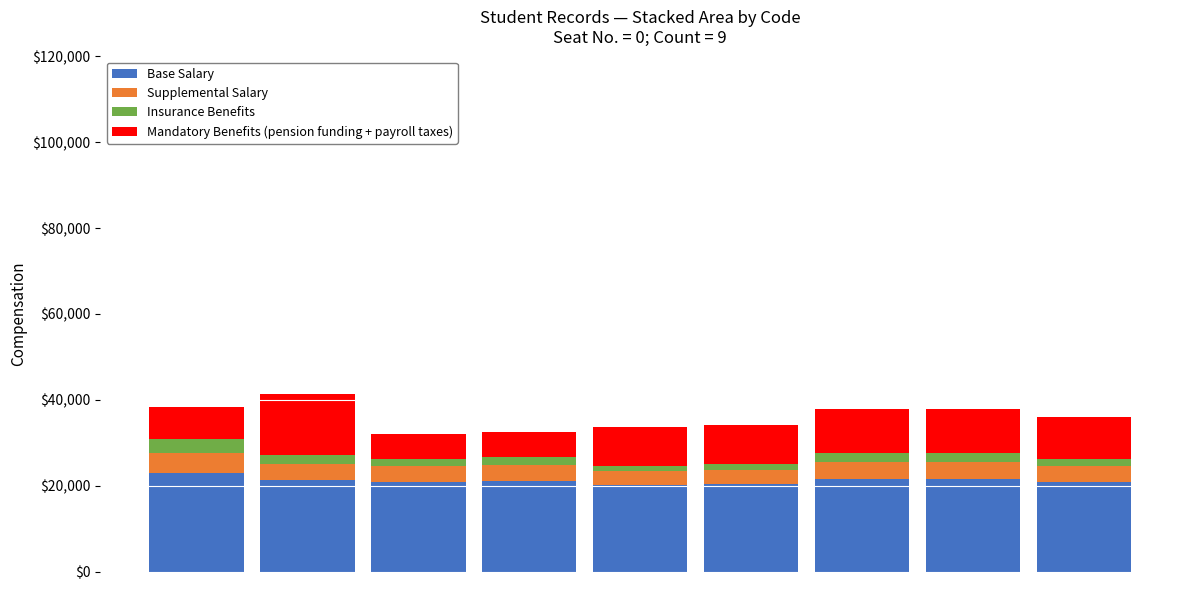

What is the difference between the maximum and second lowest values in the Base Salary series?

2495